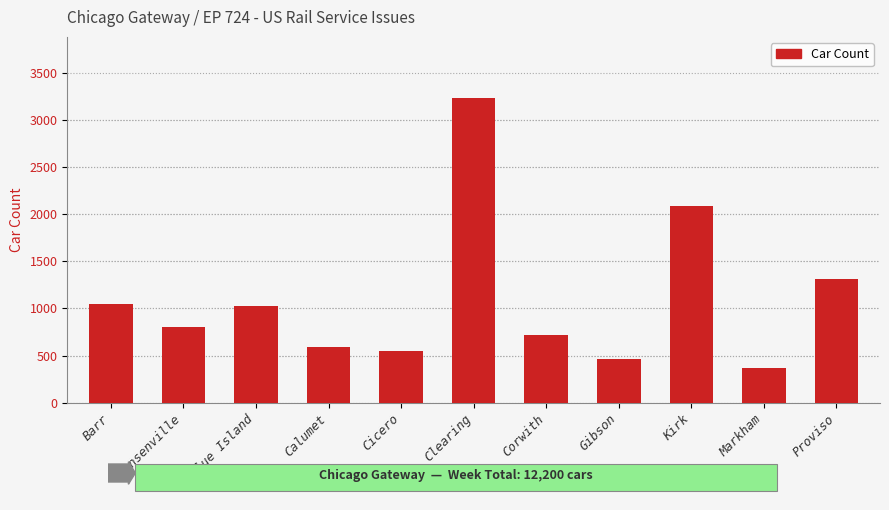

What is the smallest value displayed?

366